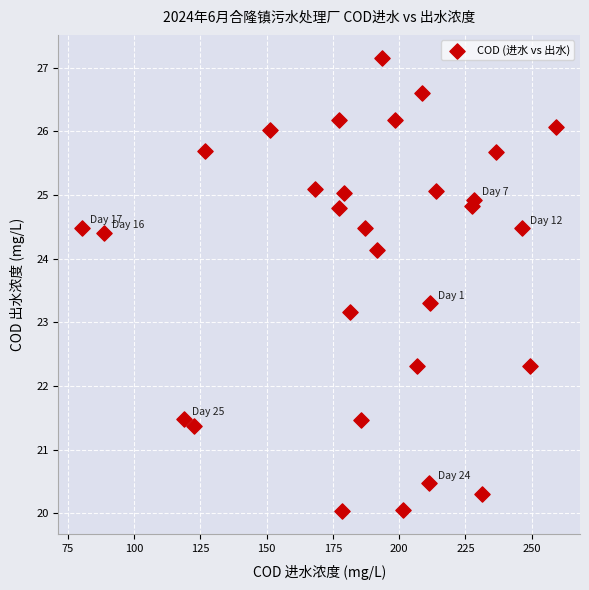

What Y value in the scatter plot is closest to 23?

23.2